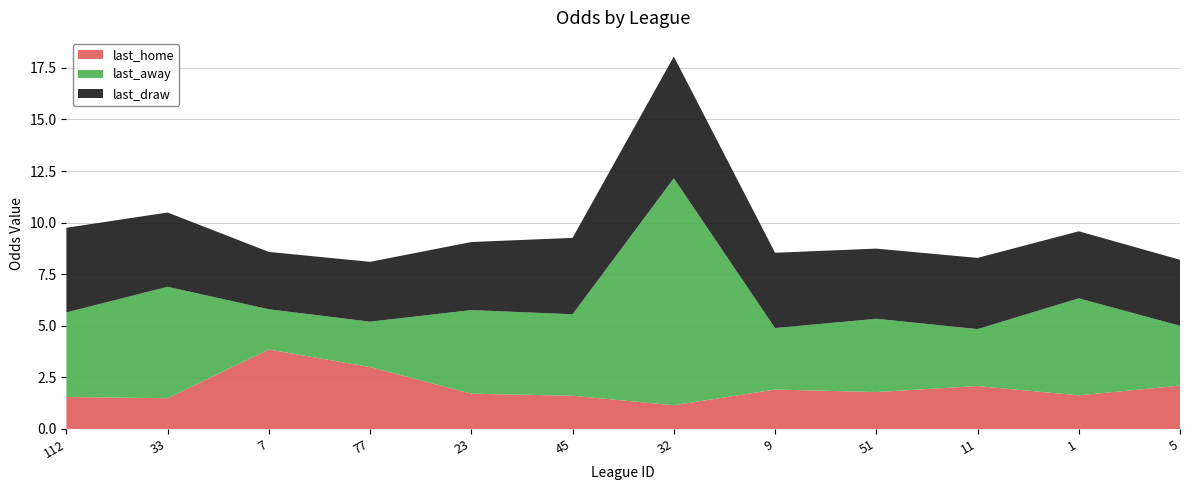

Reading left to right, transcribe all the data shown in this chart.

last_home: 1.6	1.5	3.9	3.0	1.7	1.6	1.1	1.9	1.8	2.1	1.6	2.1
last_away: 4.1	5.4	1.9	2.2	4.0	4.0	11.0	3.0	3.5	2.8	4.7	2.9
last_draw: 4.1	3.6	2.8	2.9	3.3	3.7	5.9	3.6	3.4	3.5	3.2	3.2